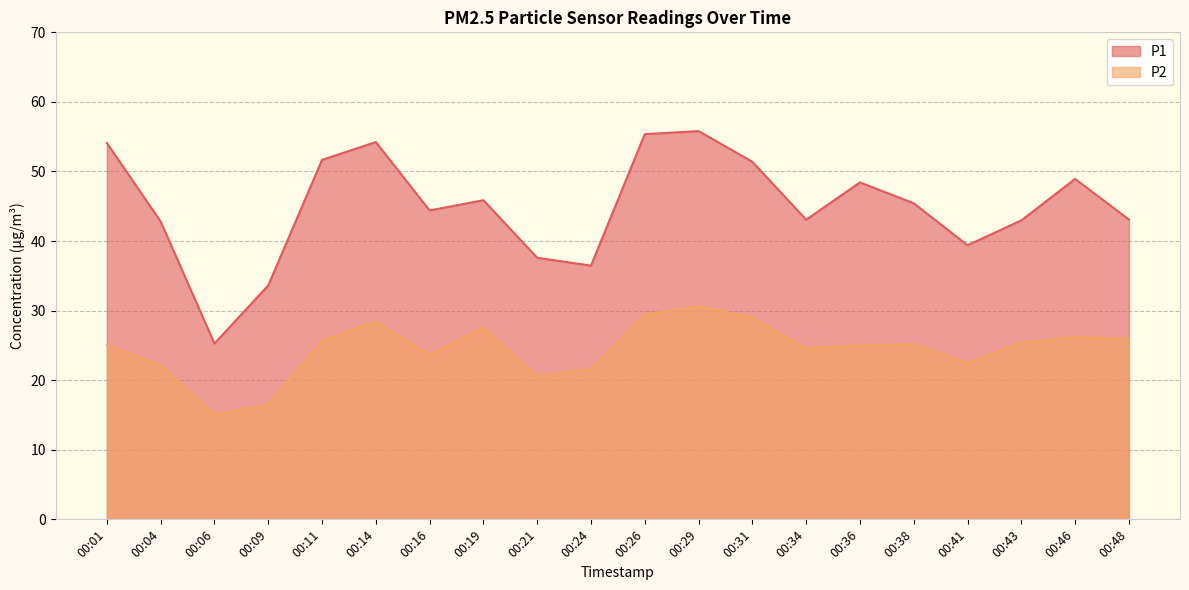

Which series has the largest range (max minus min)?

P1